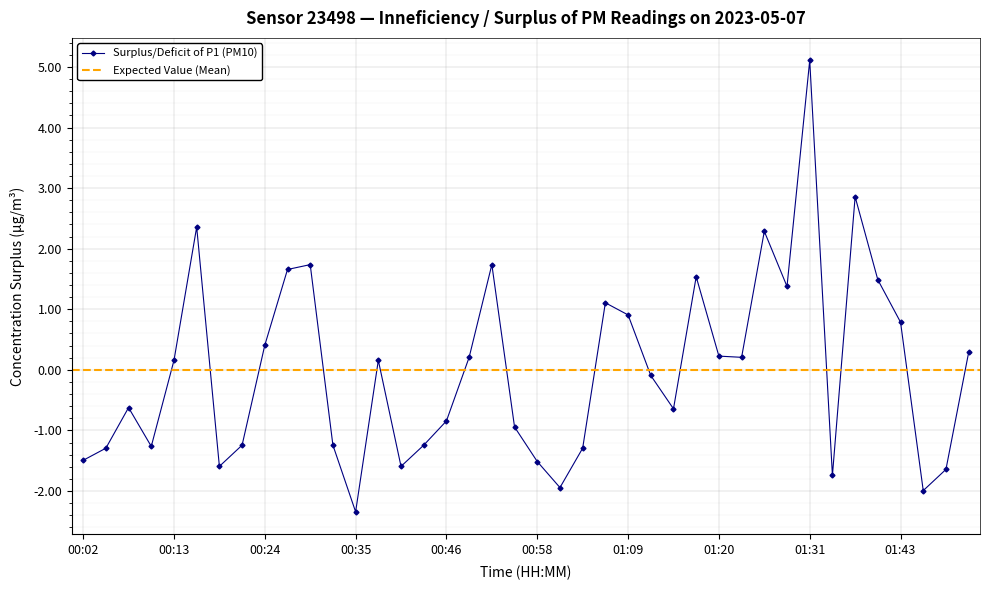

At which category does the chart reach its minimum across all series?

00:35